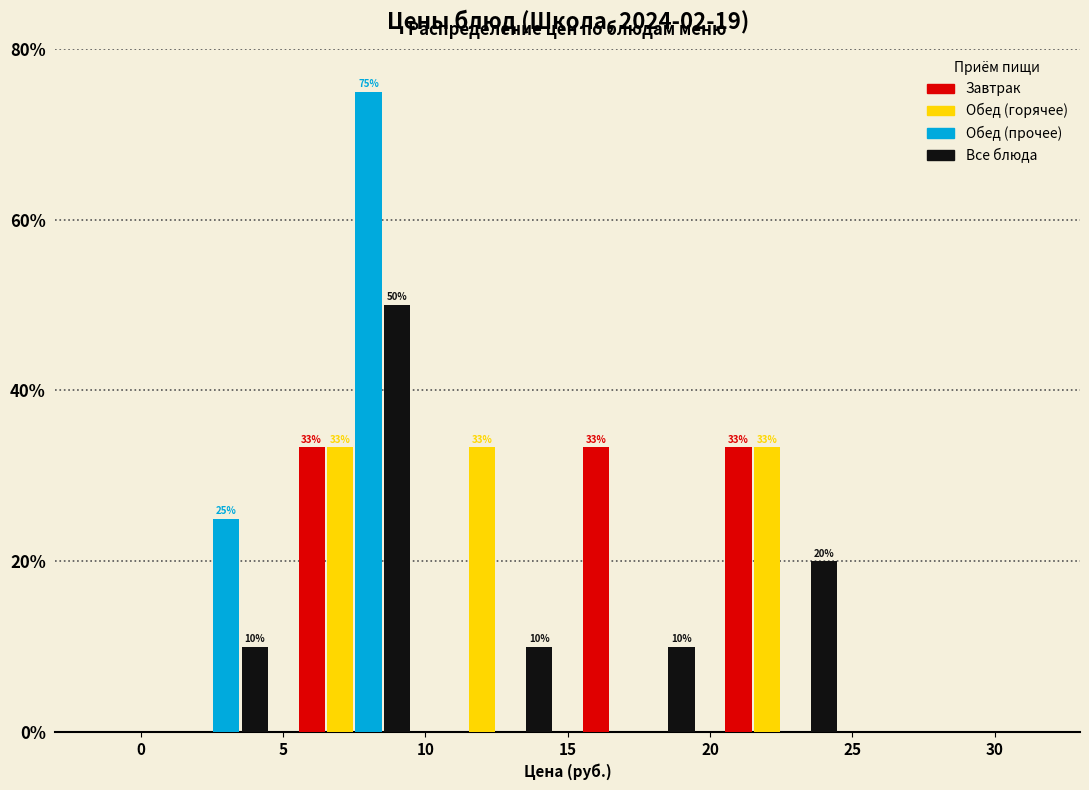

In the Обед (прочее) series, which range on the x-axis has the tallest bar?

5 to 10